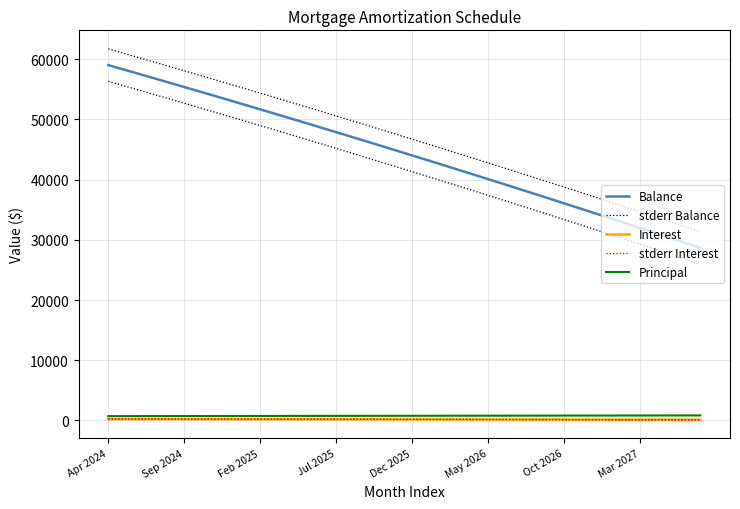

Where does the stderr Balance series first go above 47510?

Apr 2024